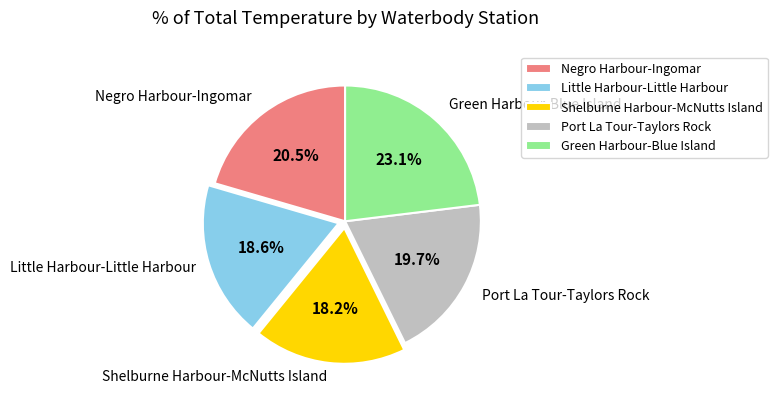

Does any single category account for the majority?

No